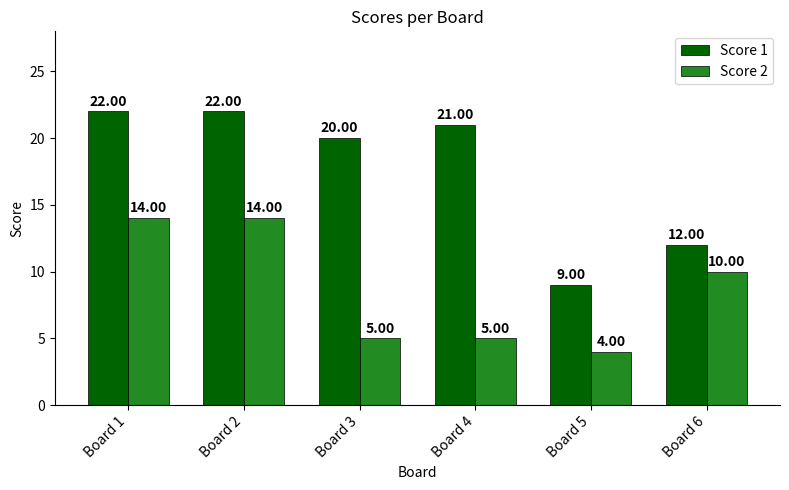

What is the total value across all series at Board 6?

22